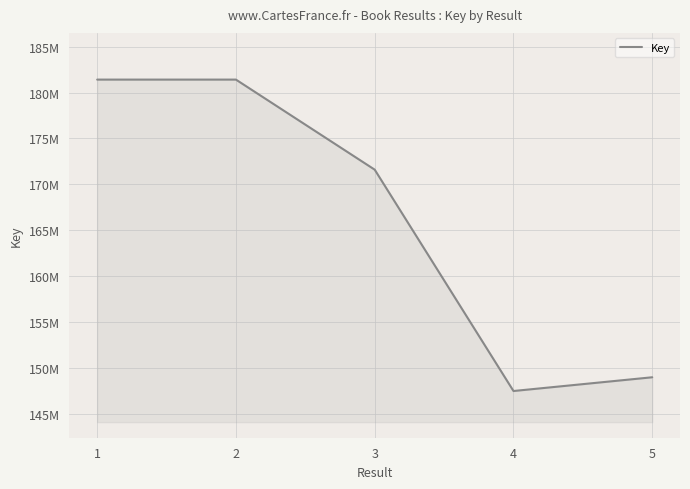

At which label does the data first exceed 171594189?

1